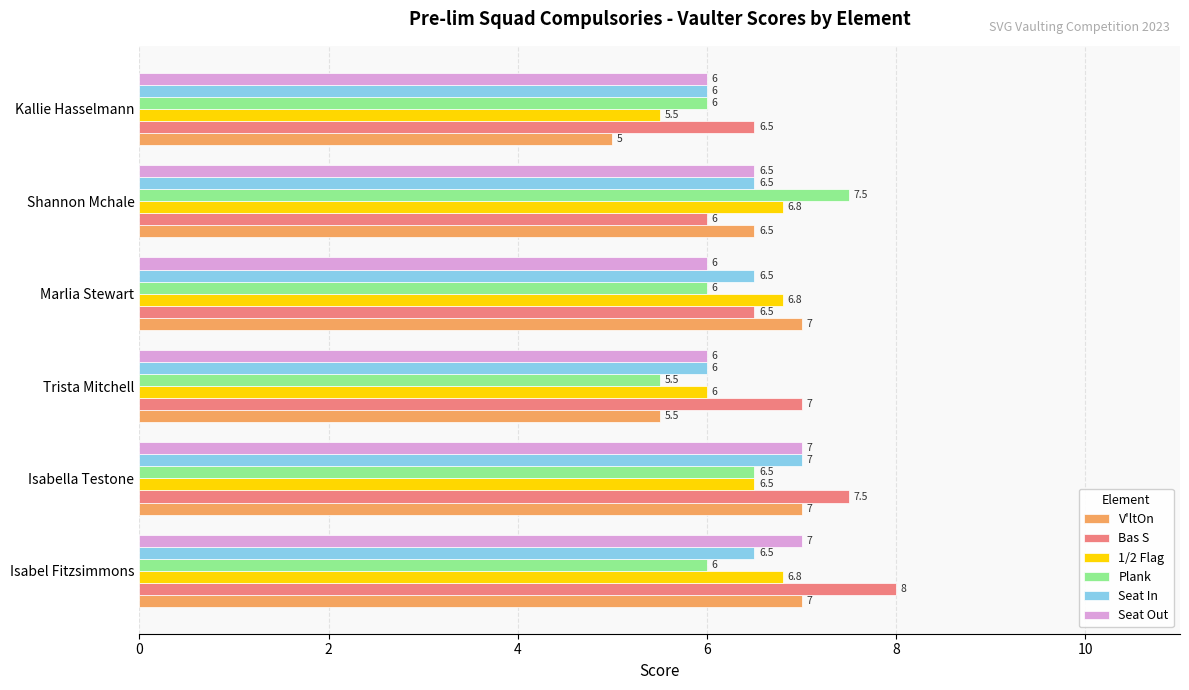

Between Trista Mitchell and Shannon Mchale, which series saw the biggest shift?

Plank